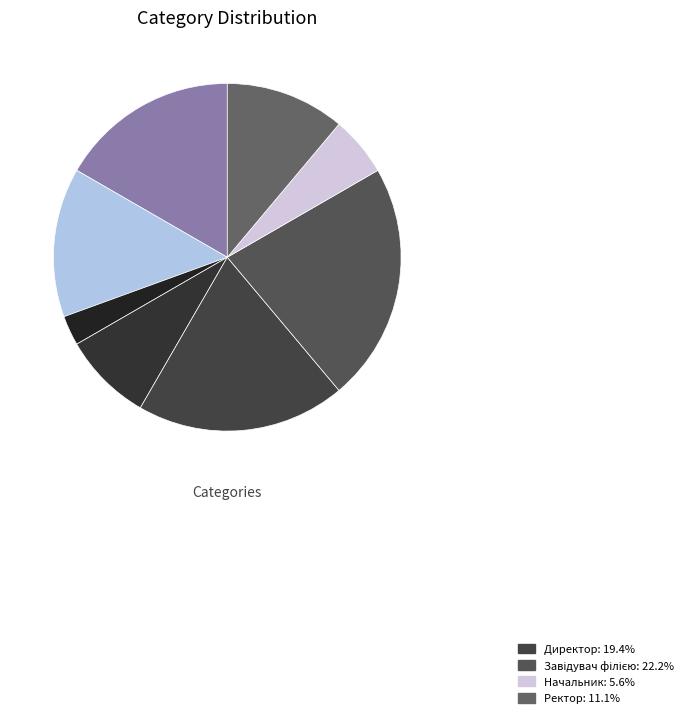

How many slices are in this pie chart?

8